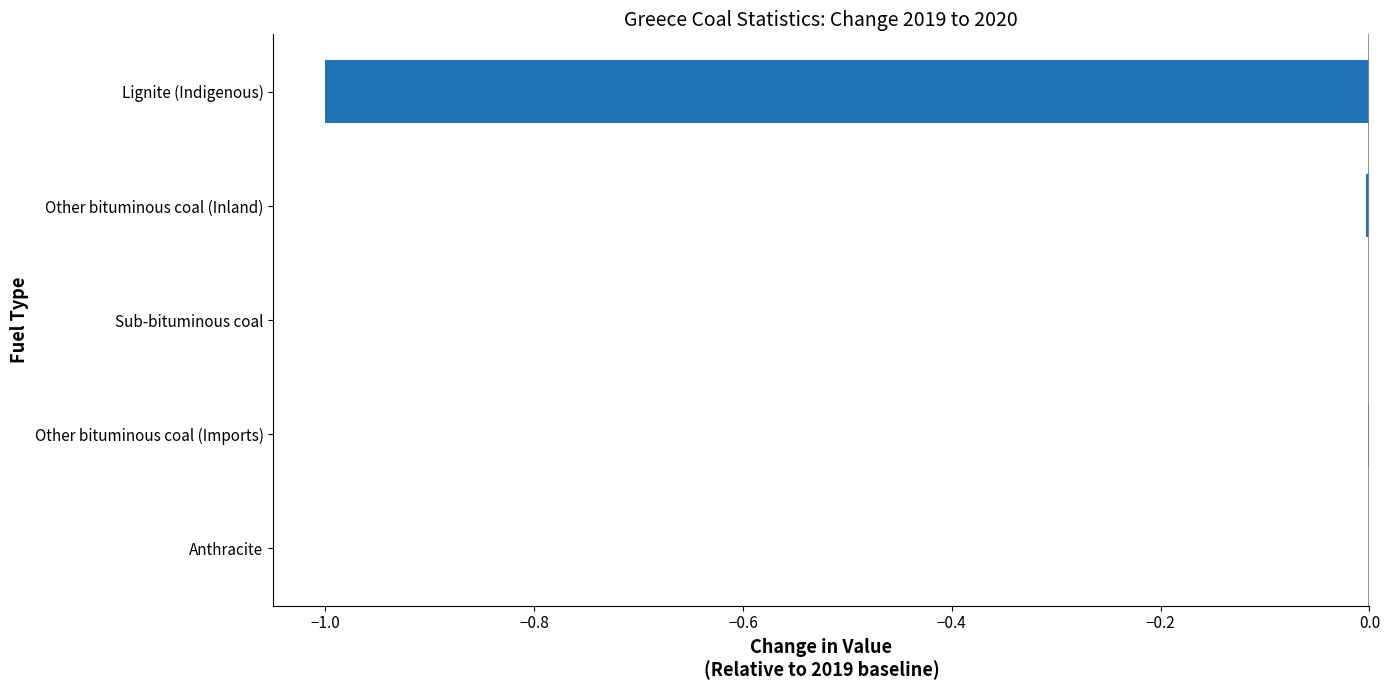

The value at Sub-bituminous coal is -0.5. True or false?

False